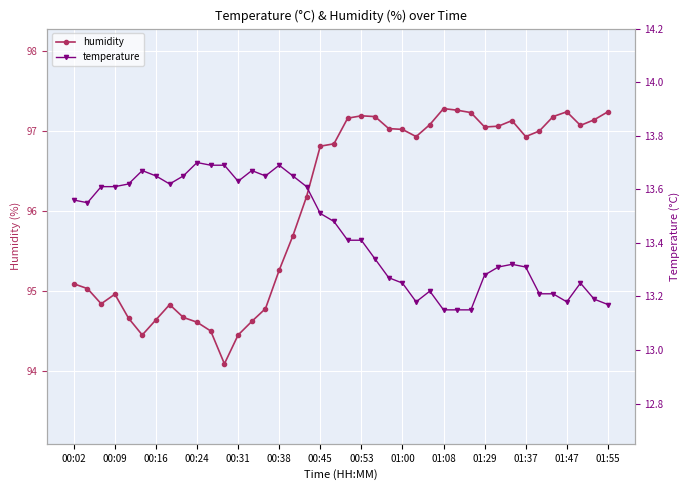

What is the highest value of the humidity series?

97.3